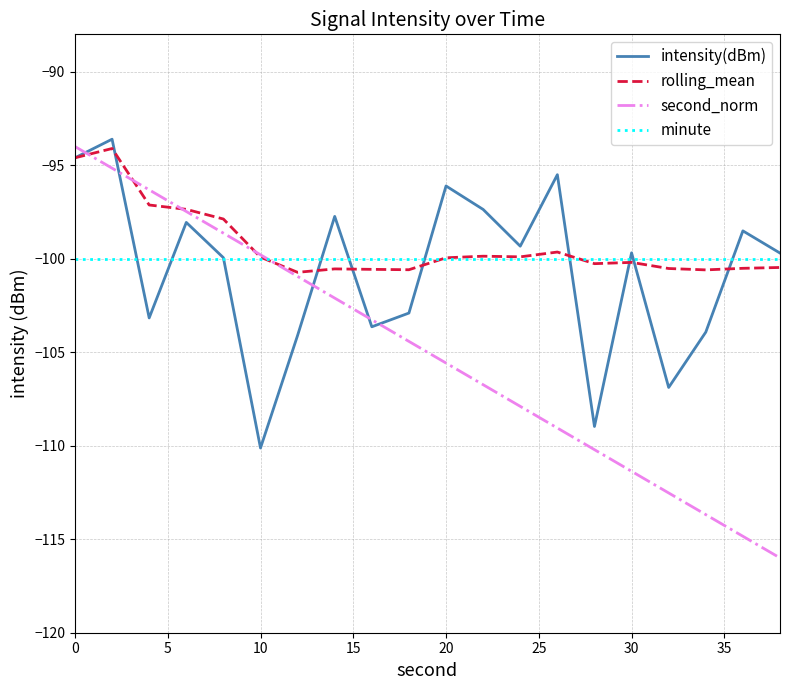

Does the chart display data point markers on the line(s)?

No